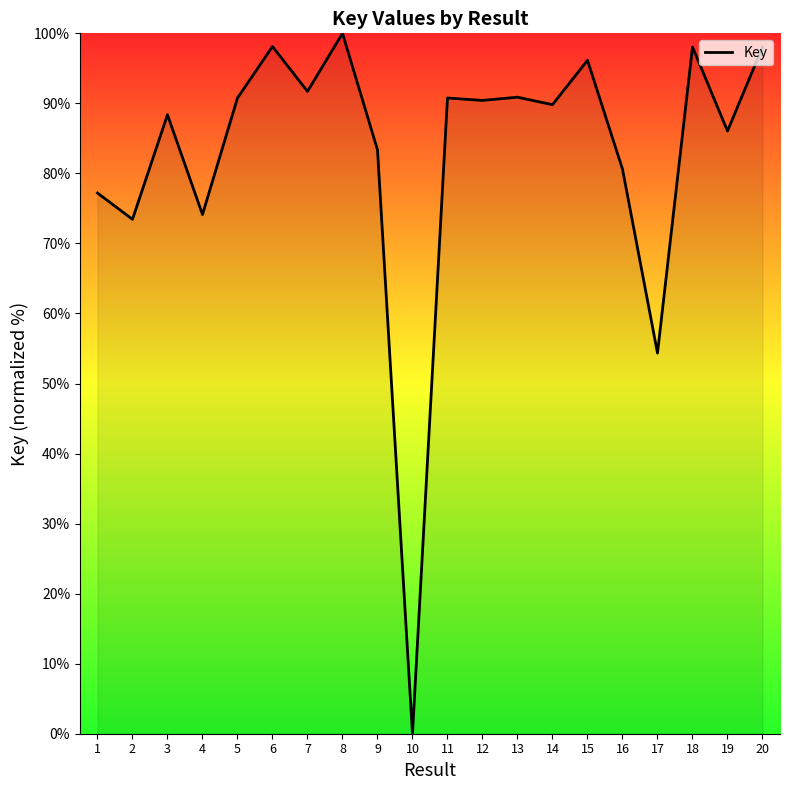

What is the approximate value at 14?

89.8